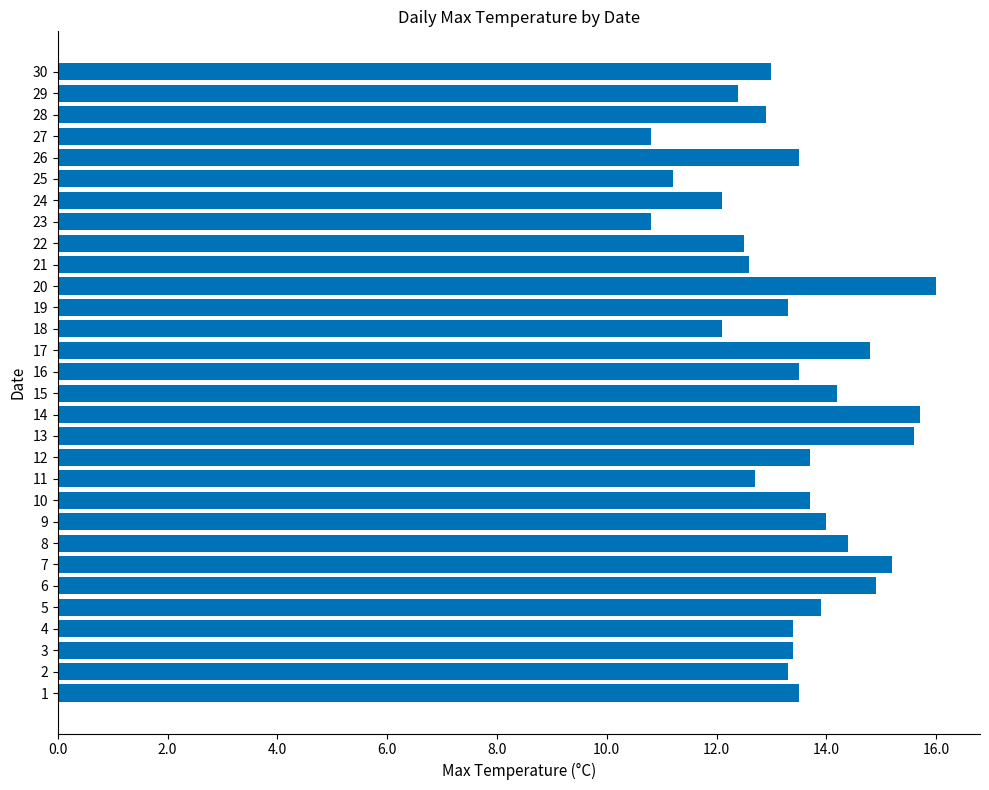

What is the difference between the values at 5 and 11?

1.2